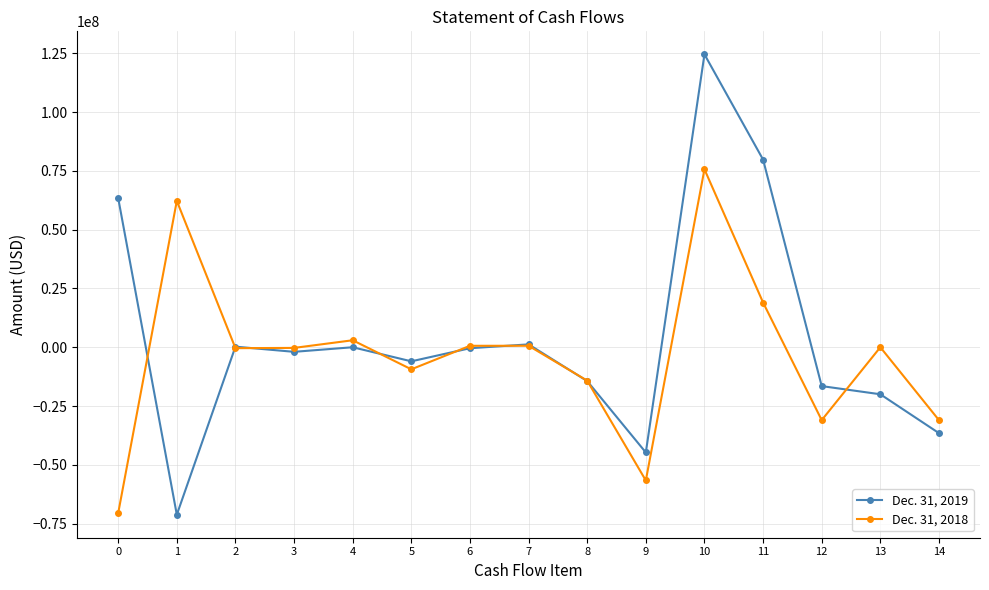

What is the difference between the maximum and minimum values in the Dec. 31, 2019 series?

195737193